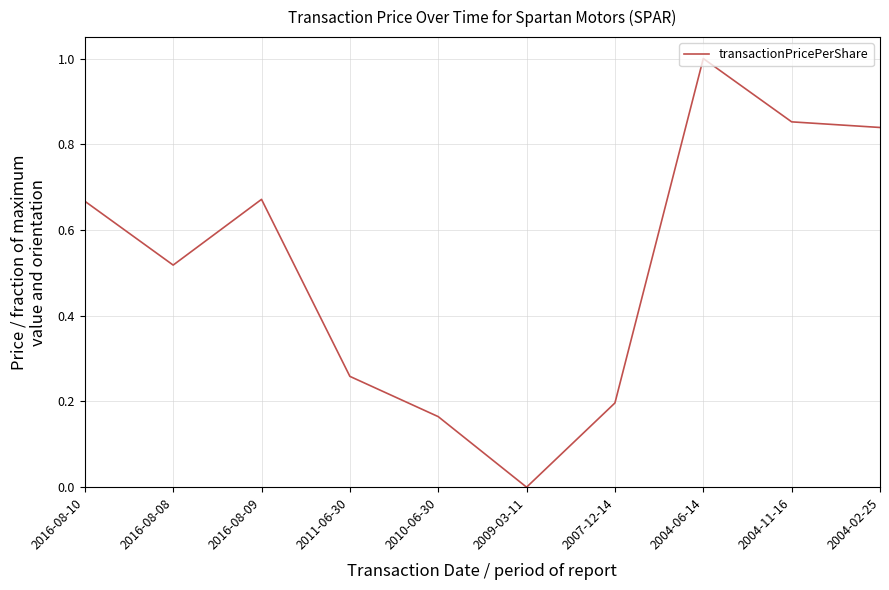

The value at 2009-03-11 is 0.0. True or false?

True